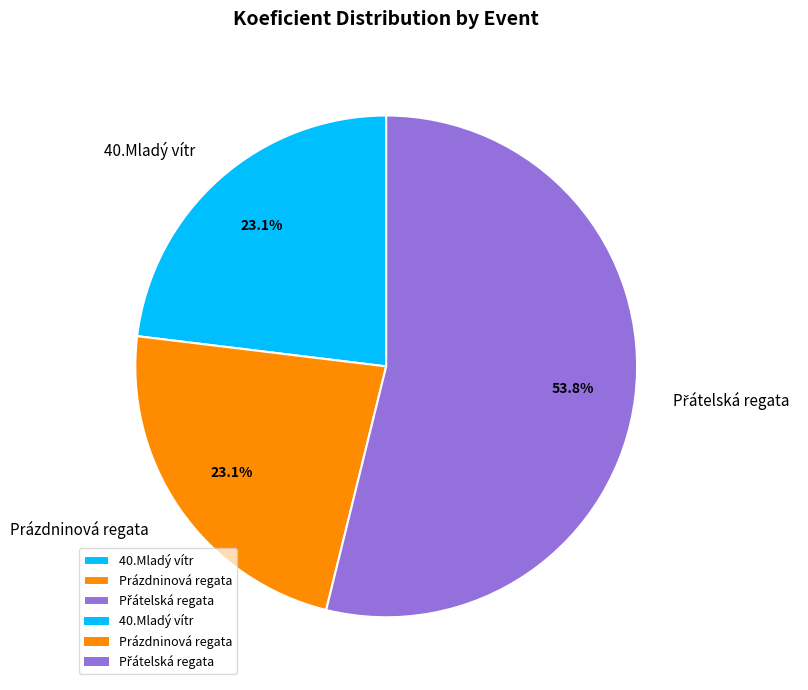

Is there a majority slice in this chart?

Yes